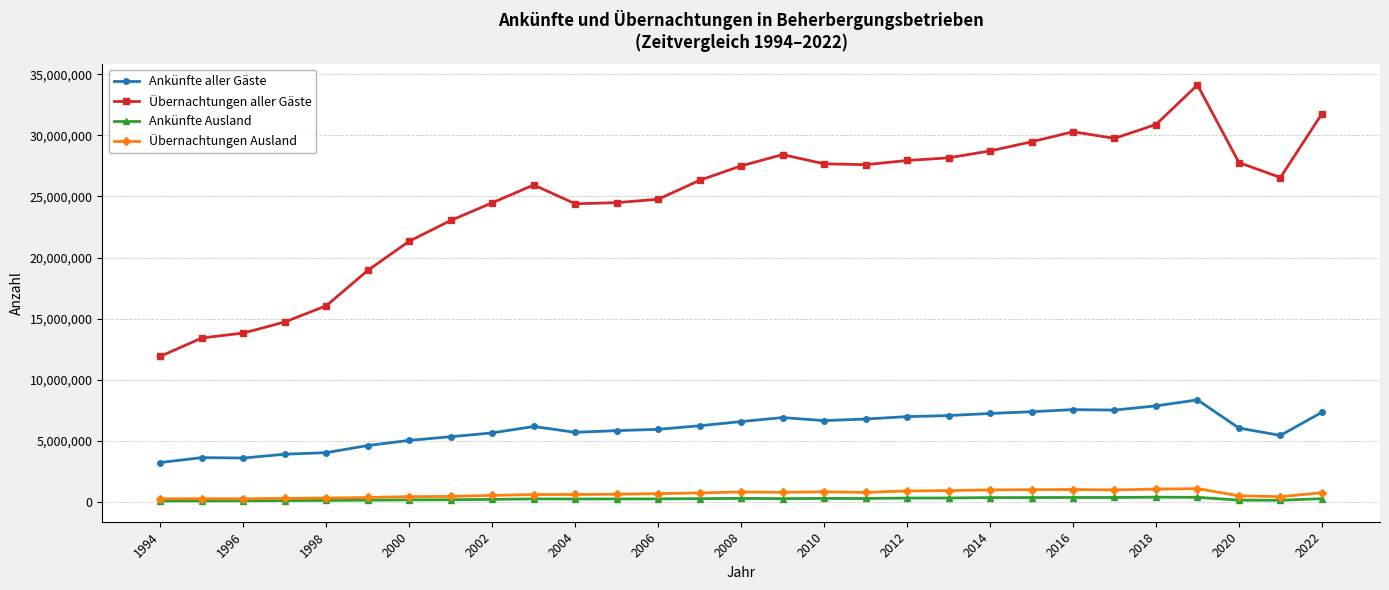

True or false: Ankünfte aller Gäste and Übernachtungen aller Gäste cross at least once.

False